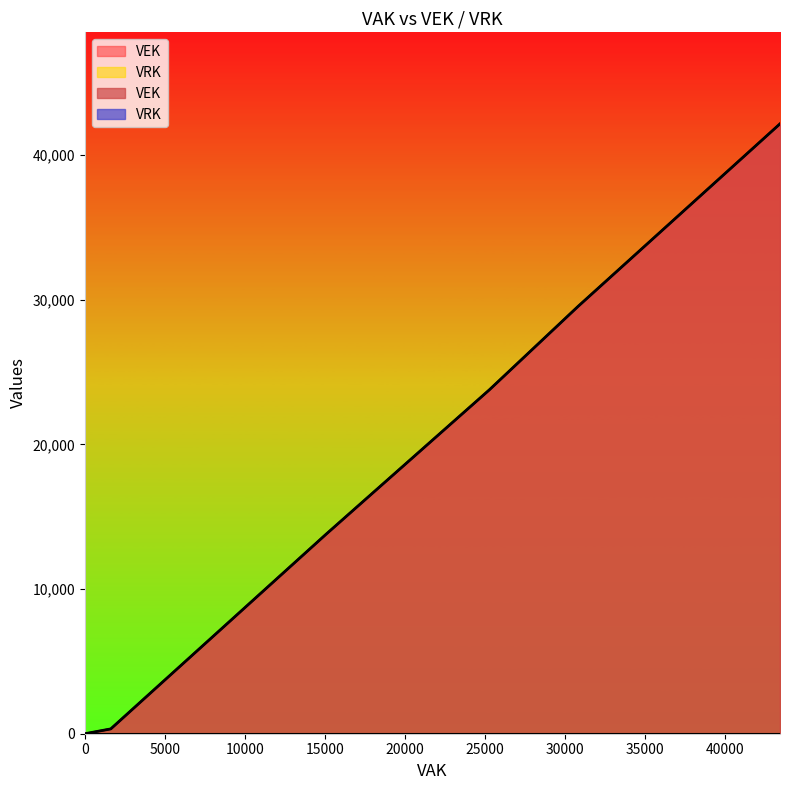

True or false: VRK and VEK intersect in this chart.

False